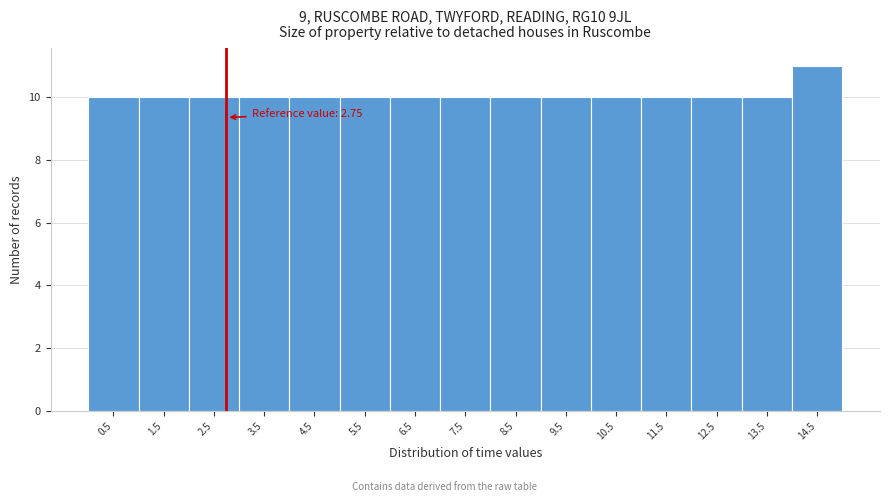

Which range on the x-axis has the tallest bar?

14 to 15